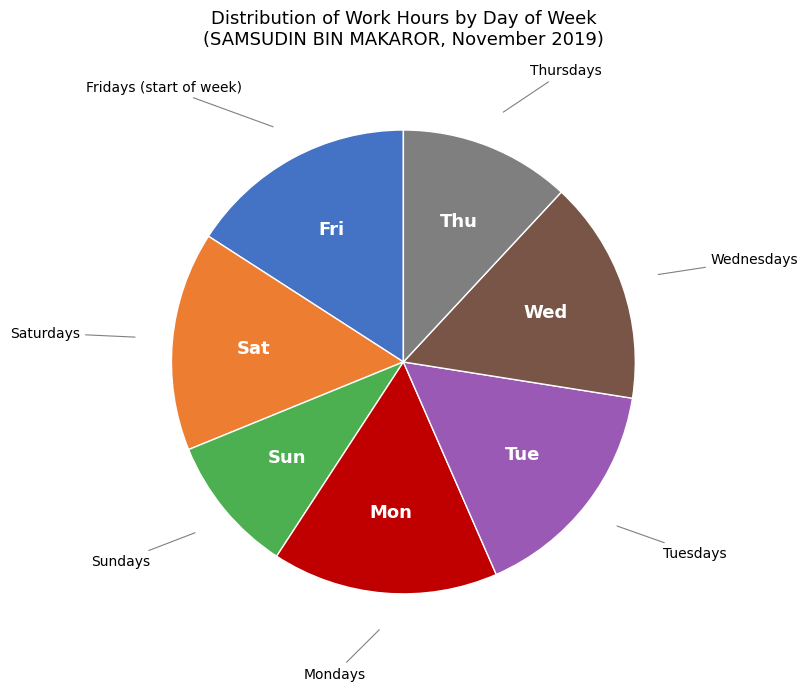

Is there a majority slice in this chart?

No